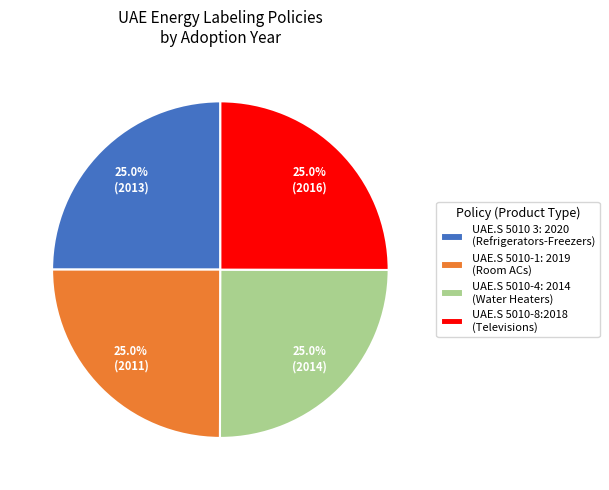

Does UAE.S 5010-8:2018 (Televisions) account for over 50% of the chart?

No